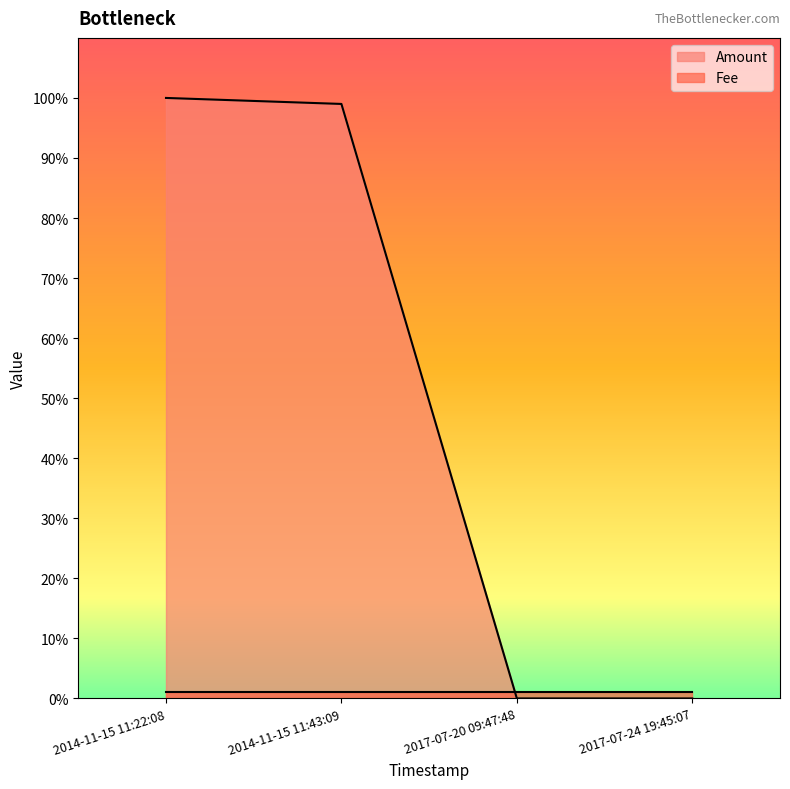

Is it true that Amount equals 100 at 2014-11-15 11:22:08?

True